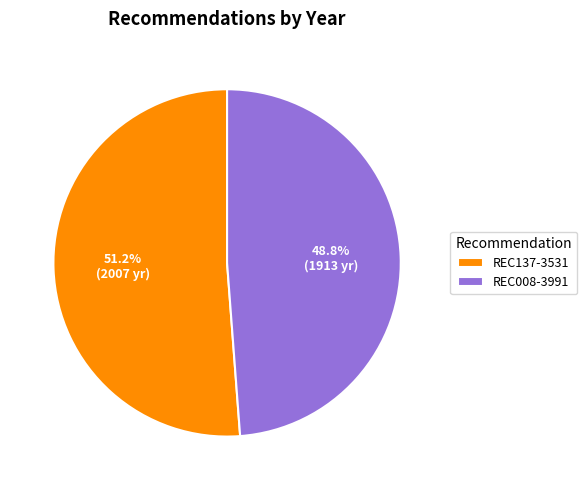

Between REC137-3531 and REC008-3991, which is larger?

REC137-3531